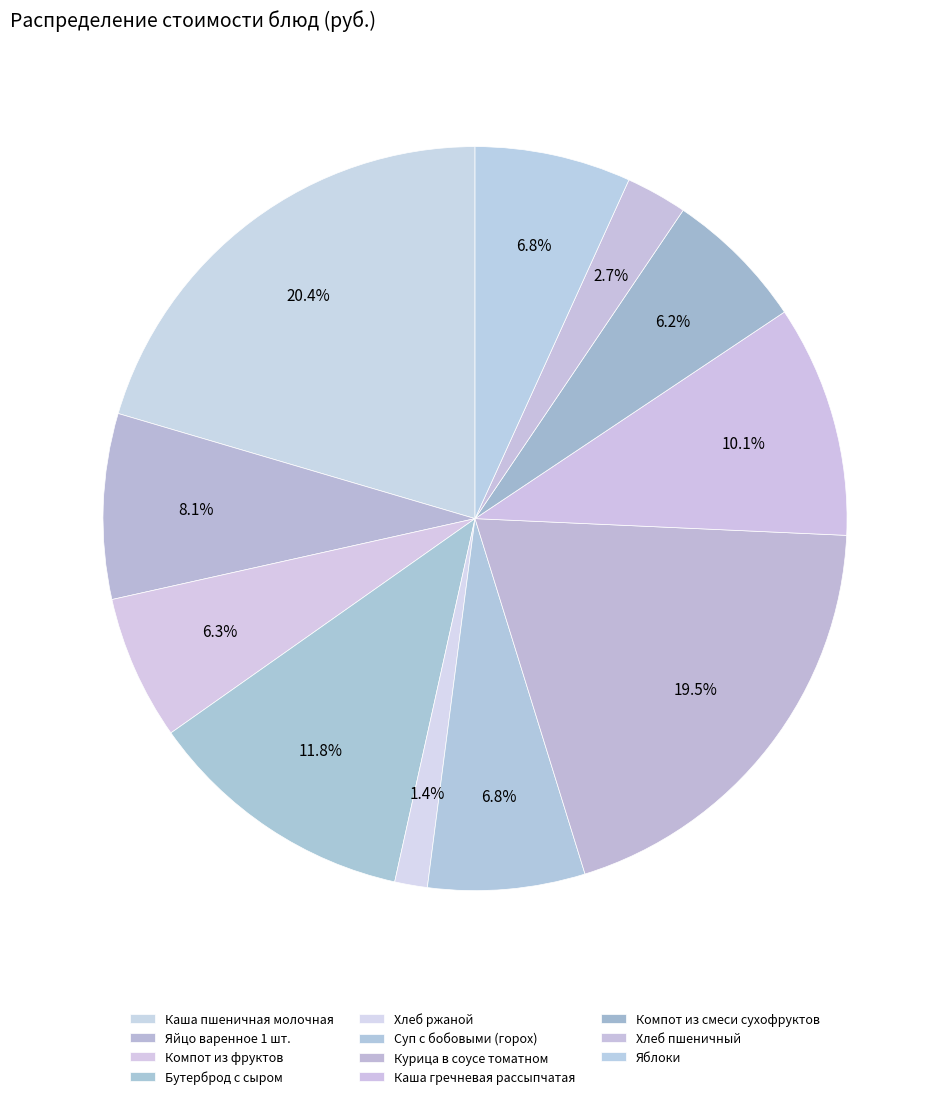

Is Хлеб пшеничный the majority of the pie?

No